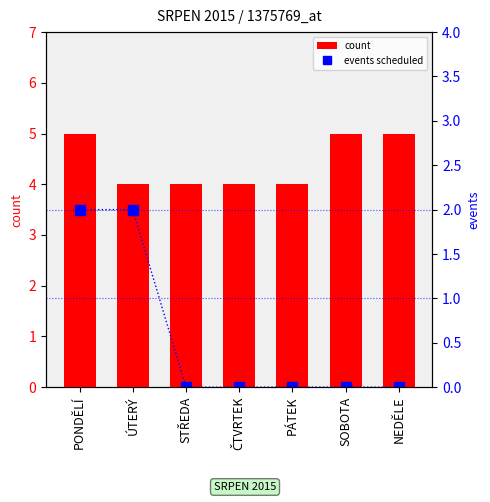

What are all the series names shown in the legend?

count, events scheduled